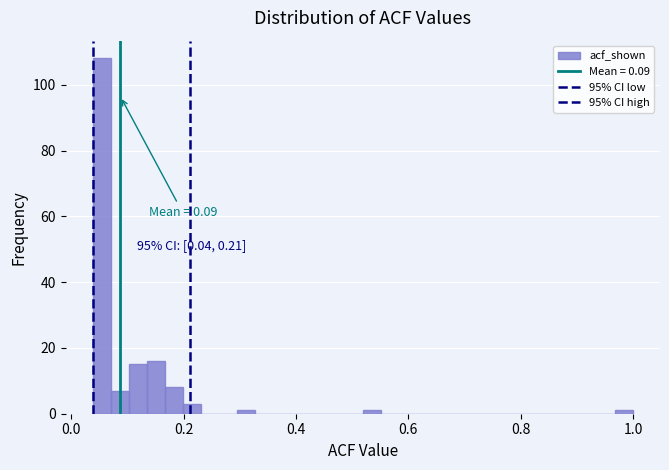

Around what value on the x-axis is the tallest bar? Give the approximate position of its centre, as read against the axis.

0.06